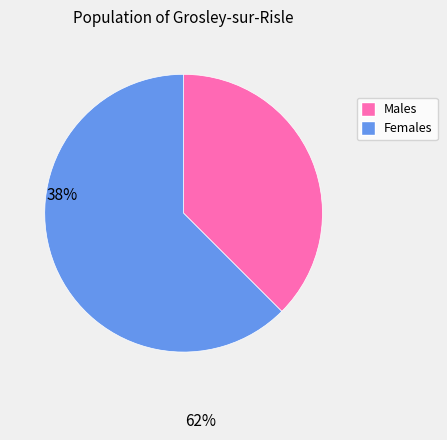

Is there a majority slice in this chart?

Yes